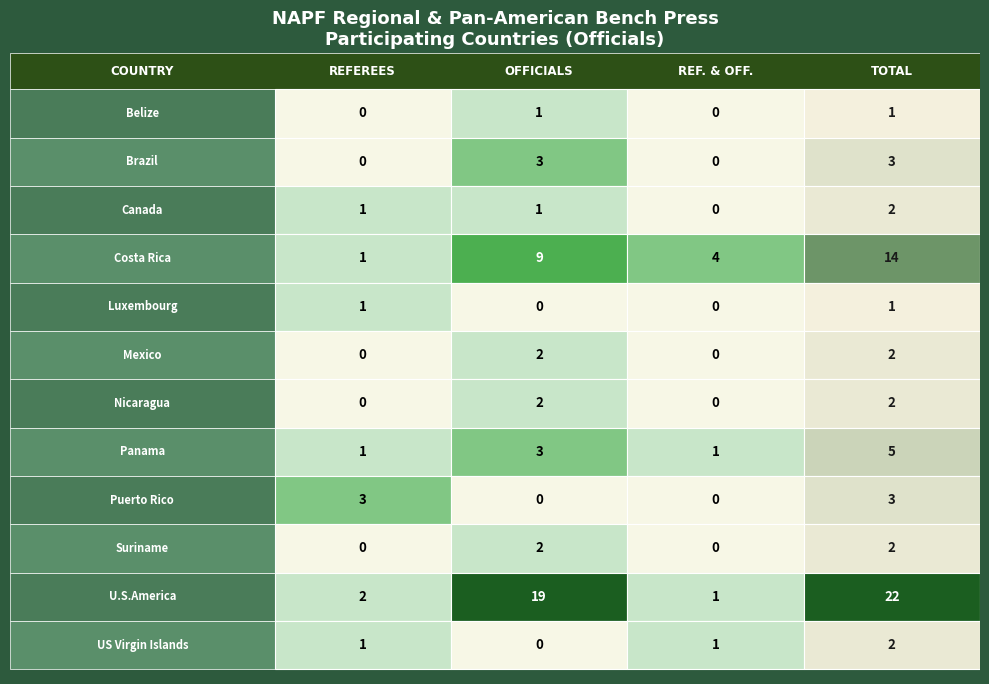

At which category does the chart reach its peak across all series?

TOTAL